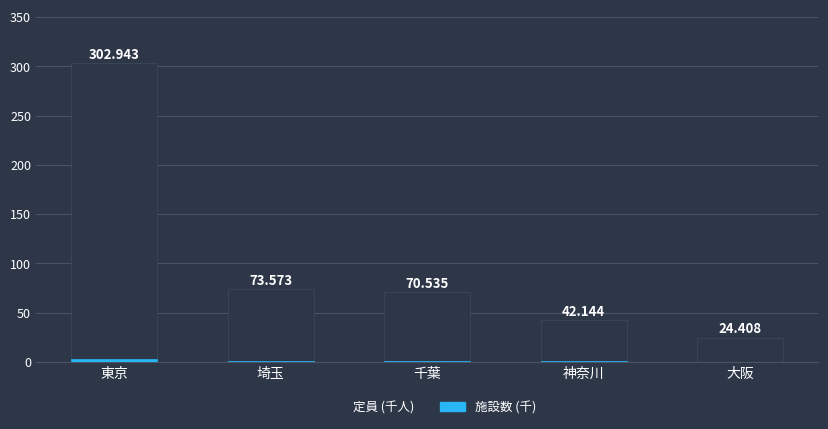

List the labels in order of 定員 (千人) value, largest first.

東京, 埼玉, 千葉, 神奈川, 大阪